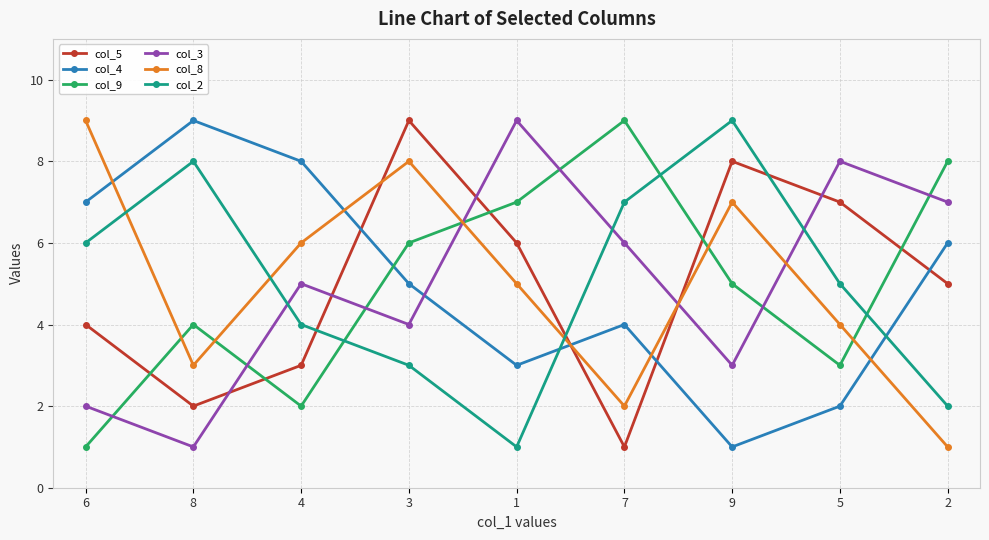

What is the lowest value of the col_9 series?

1